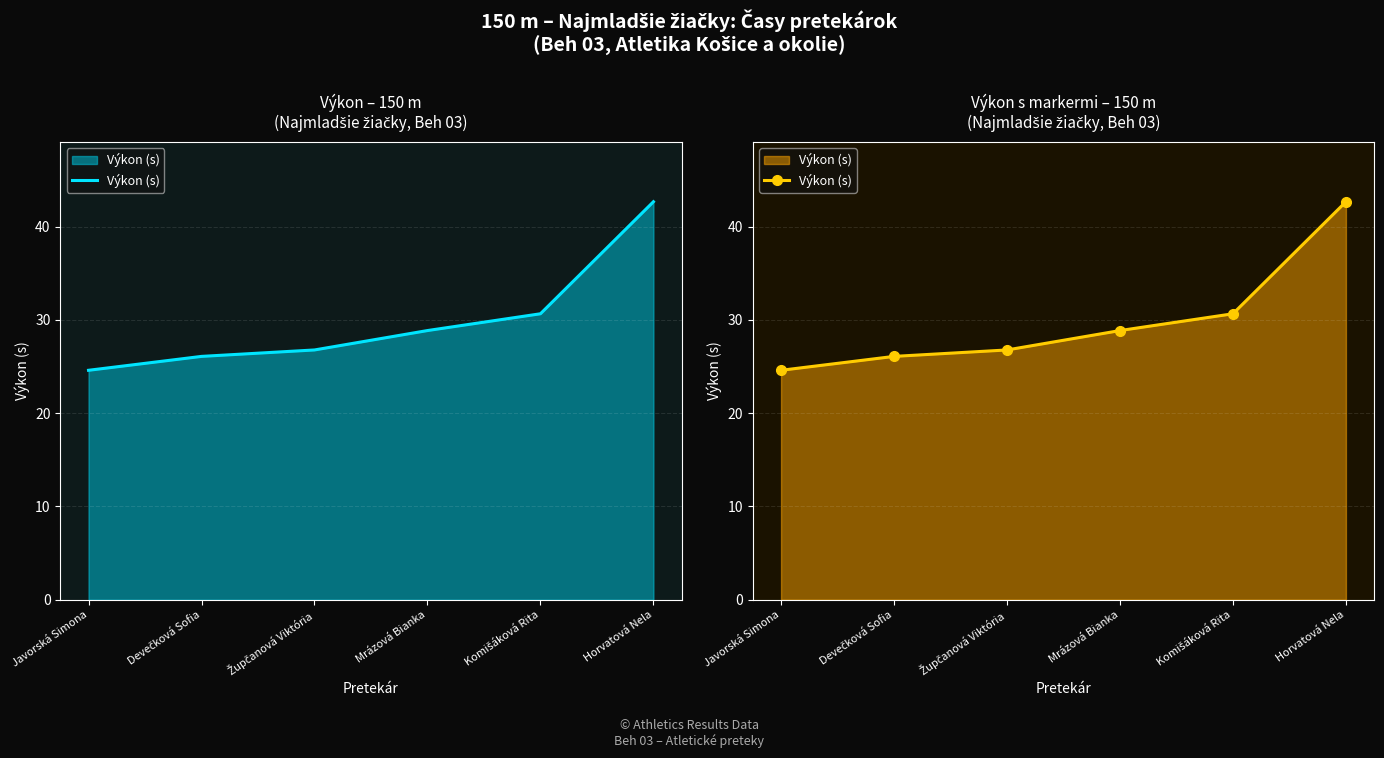

What is the difference between the second highest and second lowest values?

4.6